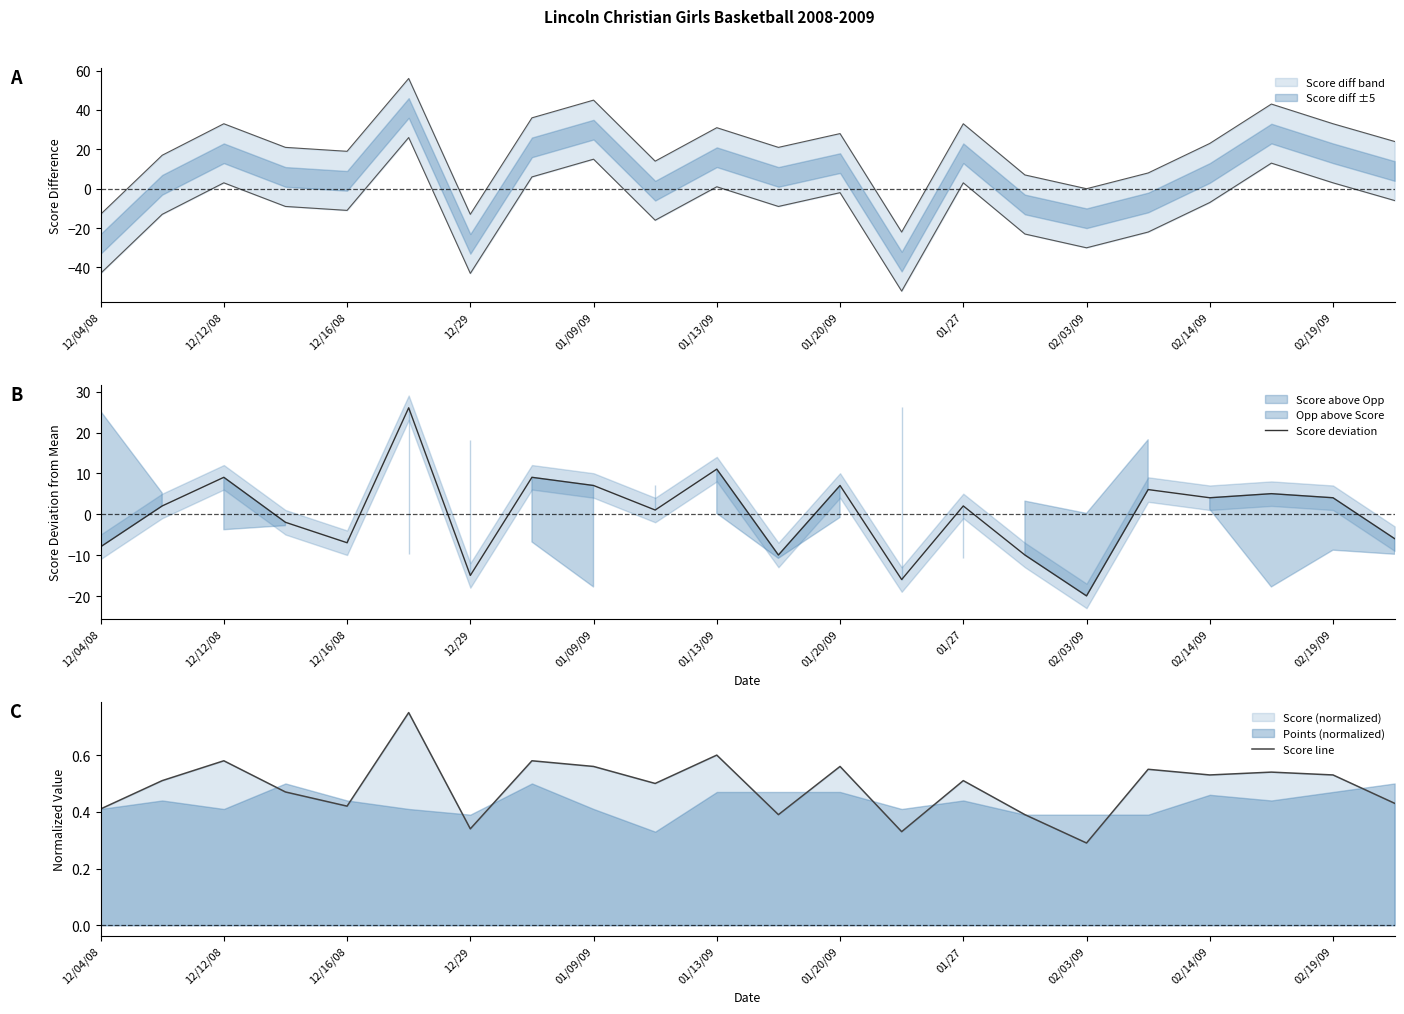

What is the lowest value of the Score deviation series?

-20.0